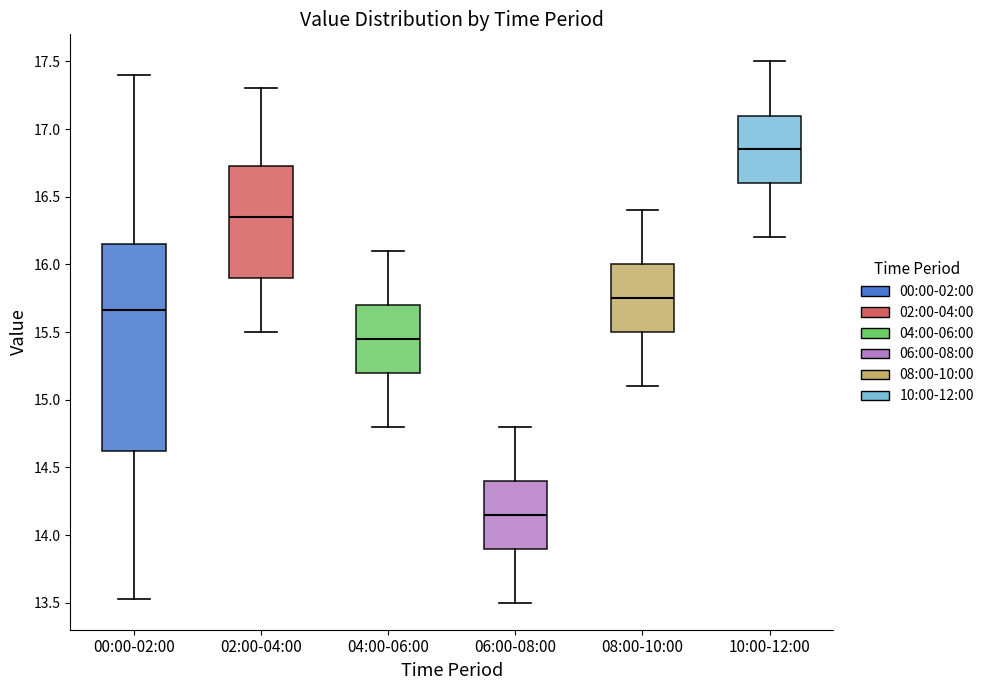

Where is the upper edge of the box for 00:00-02:00 on the y-axis? The values are not printed on the chart, so give them approximately, as read against the axis.

16.15